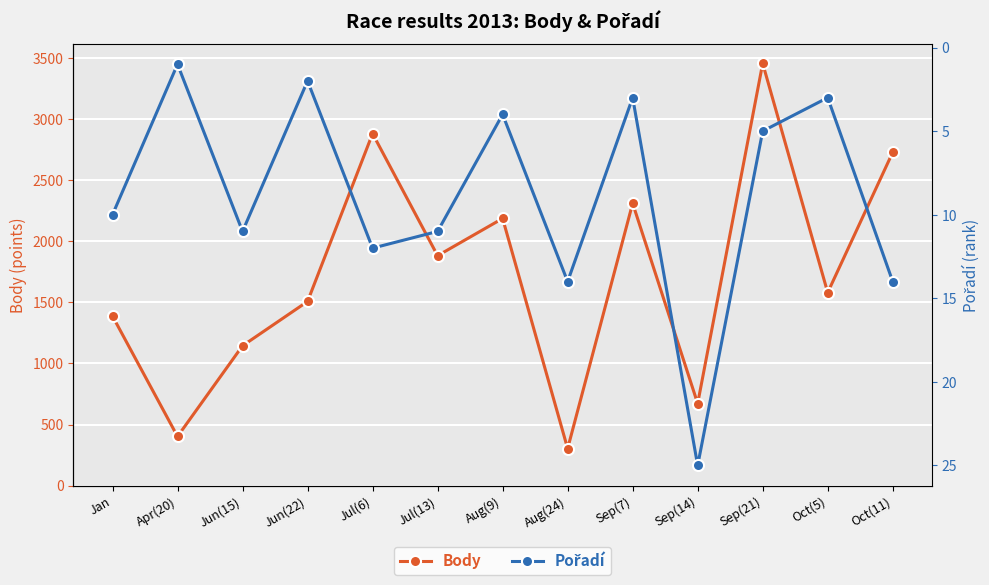

Reading left to right, what are all the values shown in this chart?

Body: 1388	402	1145	1508	2883	1883	2188	303	2312	672	3458	1581	2730
Pořadí: 10	1	11	2	12	11	4	14	3	25	5	3	14